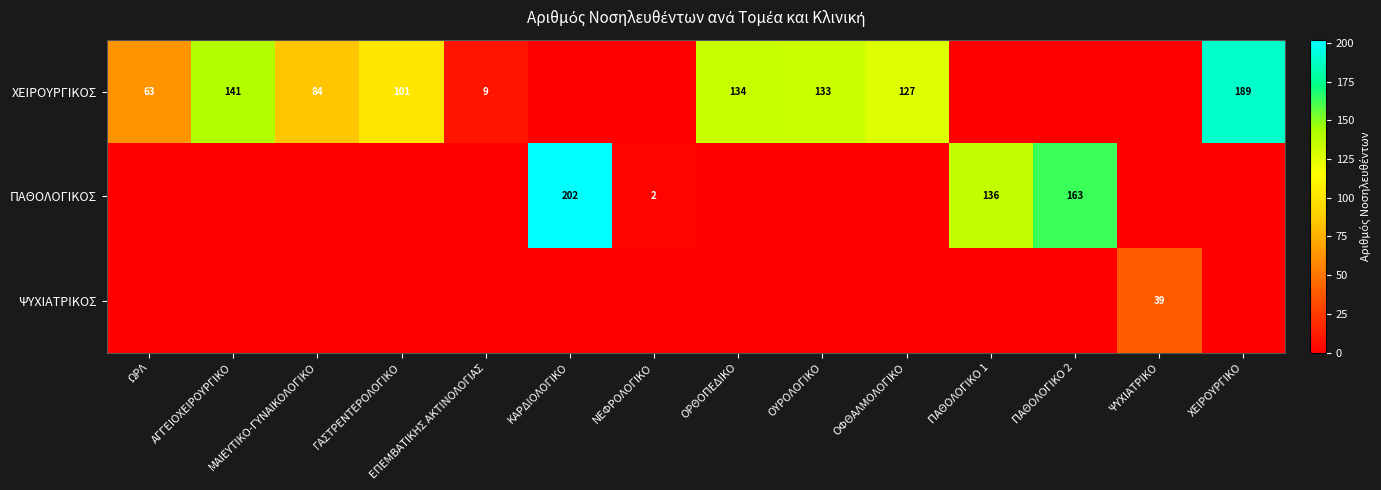

Is it true that ΧΕΙΡΟΥΡΓΙΚΟΣ equals 134 at ΟΡΘΟΠΕΔΙΚΟ?

True